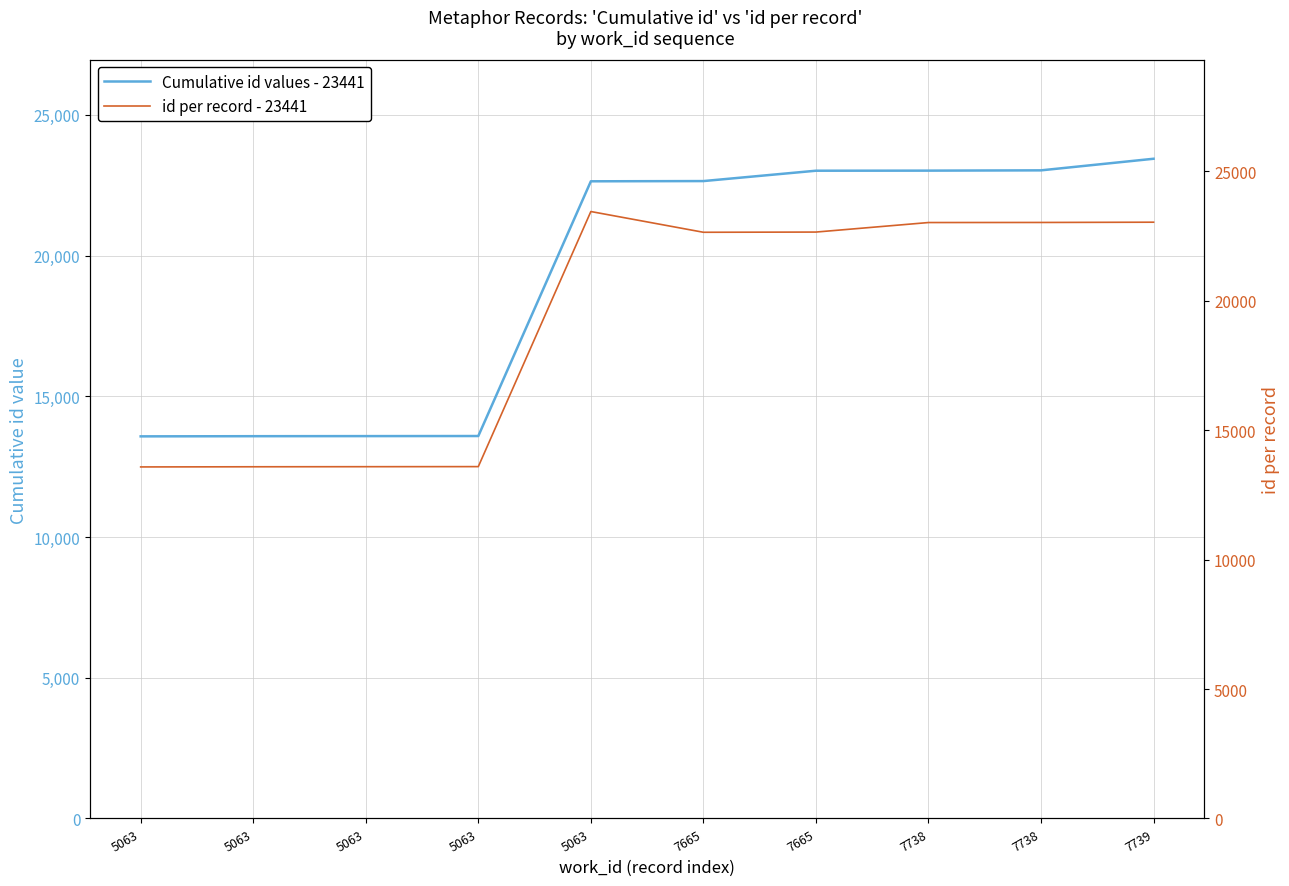

True or false: id per record - 23441 and Cumulative id values - 23441 cross at least once.

True